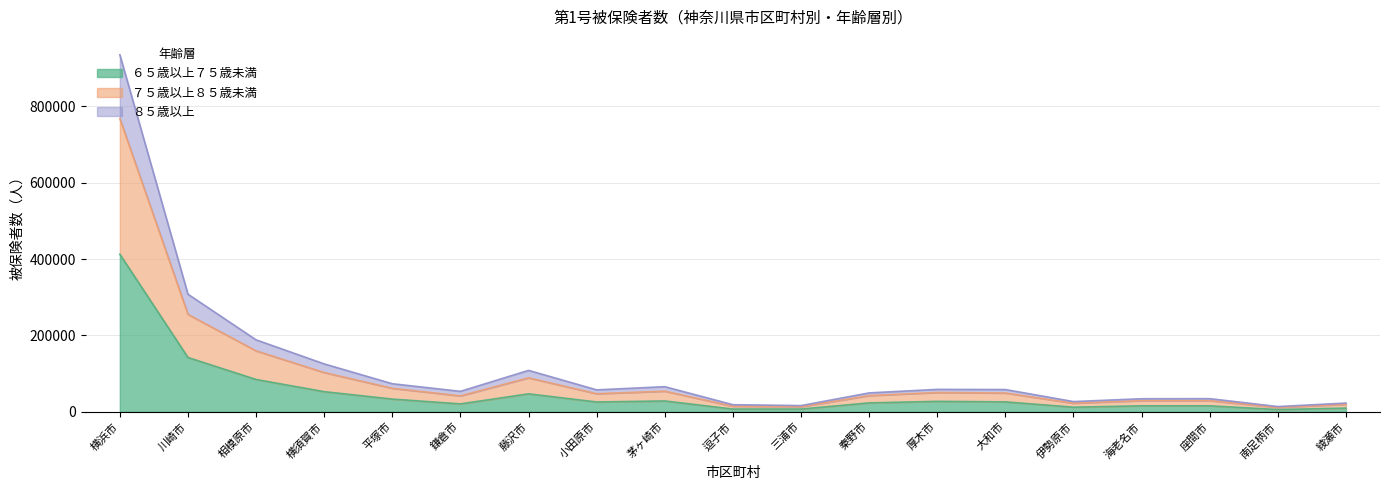

What is the value of the ６５歳以上７５歳未満 point at the 11th from the left?

7130